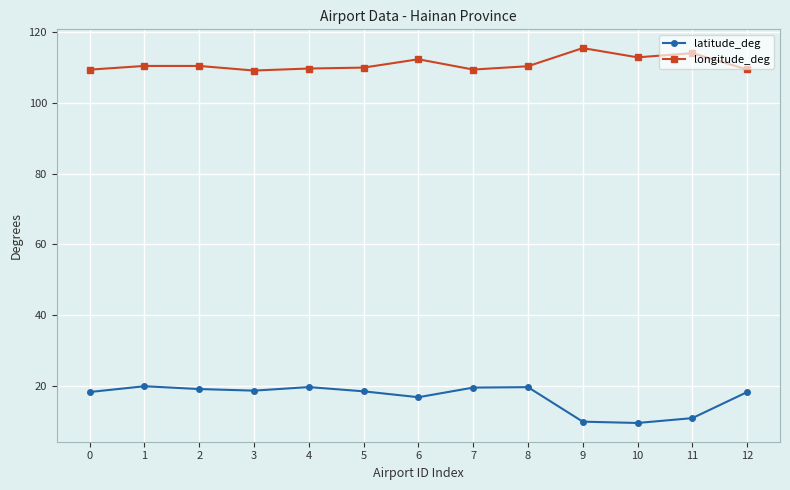

Is it true that latitude_deg equals 19.1 at 2?

True